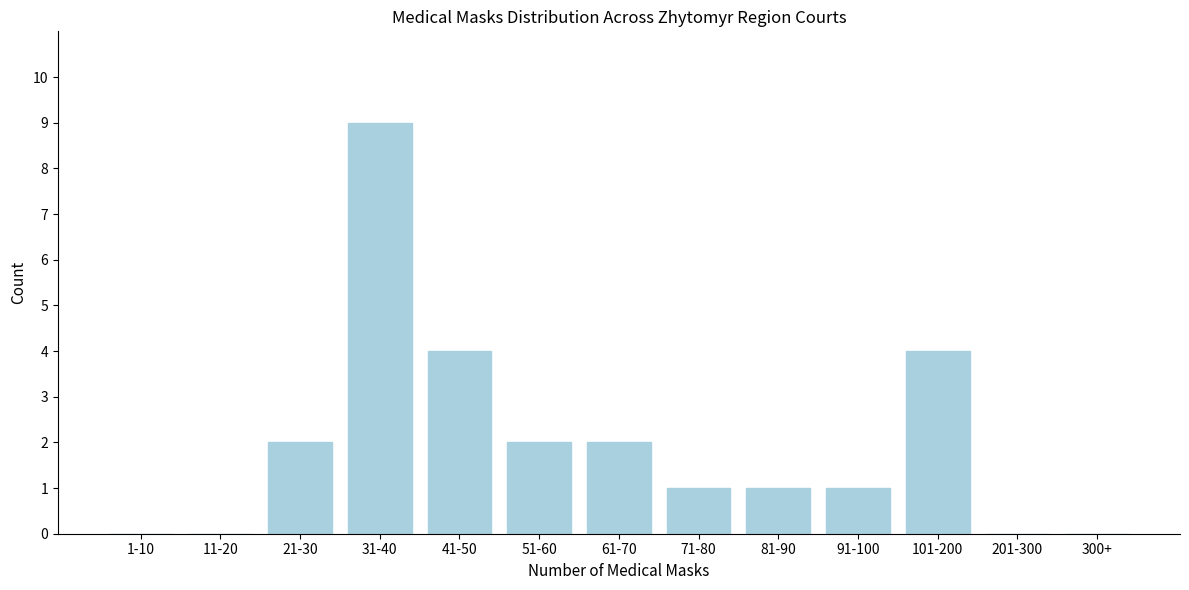

Reading left to right, what are all the values shown in this chart?

1-10=0	11-20=0	21-30=2	31-40=9	41-50=4	51-60=2	61-70=2	71-80=1	81-90=1	91-100=1	101-200=4	201-300=0	300+=0